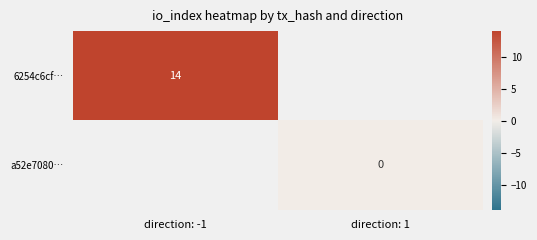

The value of 6254c6cf… at direction: -1 is 14. True or false?

True